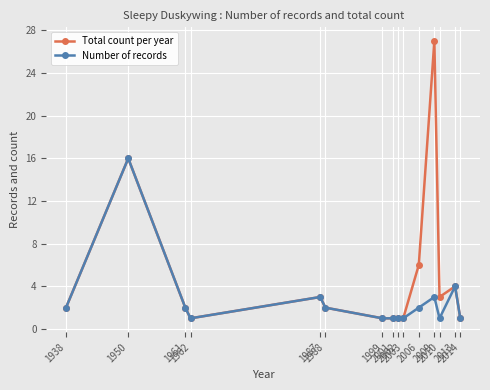

Is the value of Number of records at 2002 greater than the value of Total count per year at 2009?

No